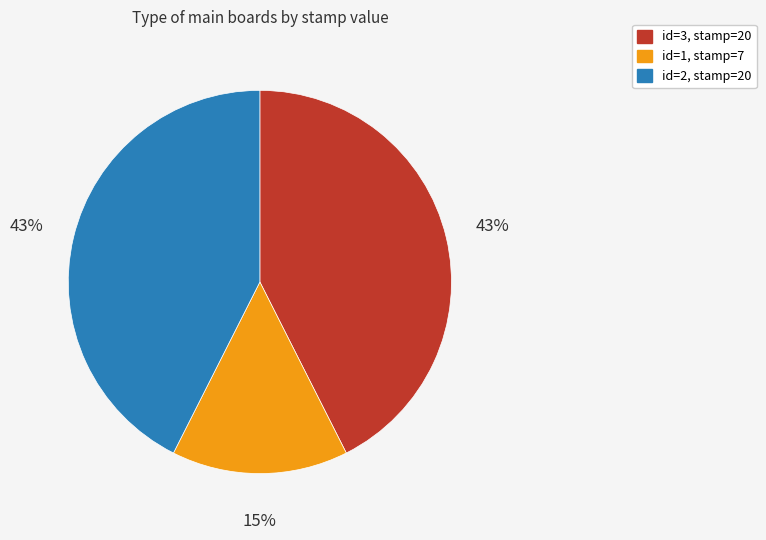

Is there any slice that represents more than half of the pie?

No